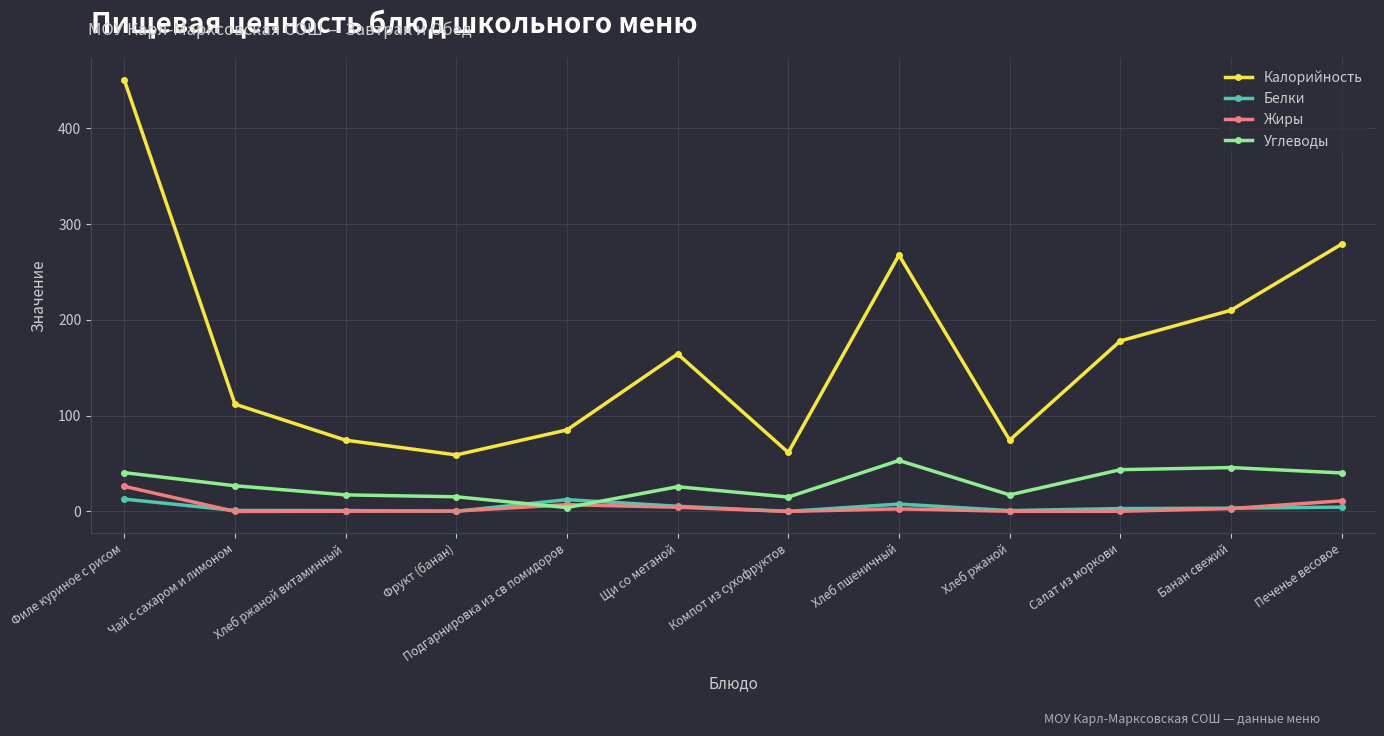

What is the spread (max minus min) of values at Филе куриное с рисом?

437.6